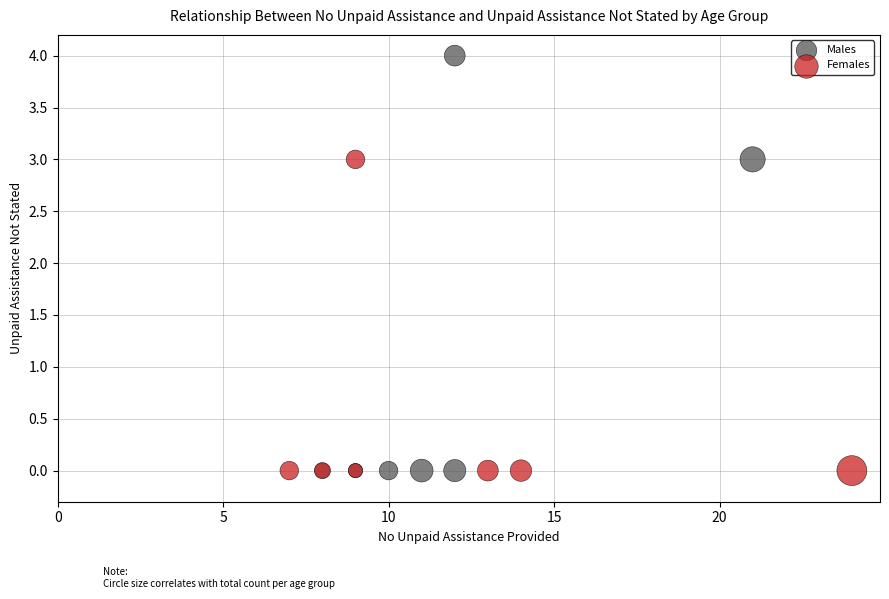

Which series contains the highest Y value?

Males